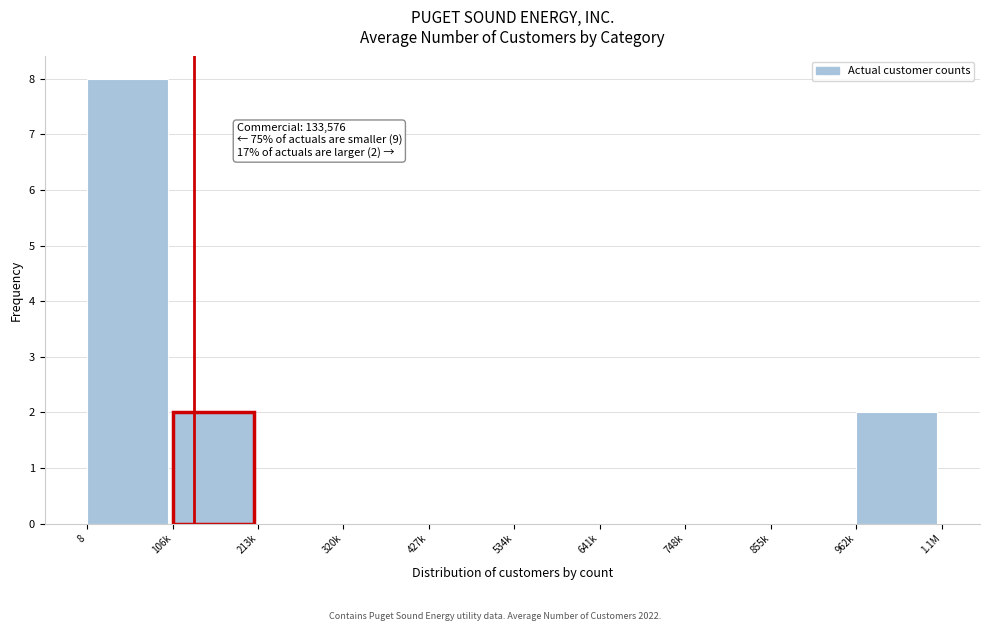

Reading left to right, list all the values displayed in this chart.

8=8	106k=2	213k=0	320k=0	427k=0	534k=0	641k=0	748k=0	855k=0	962k=2